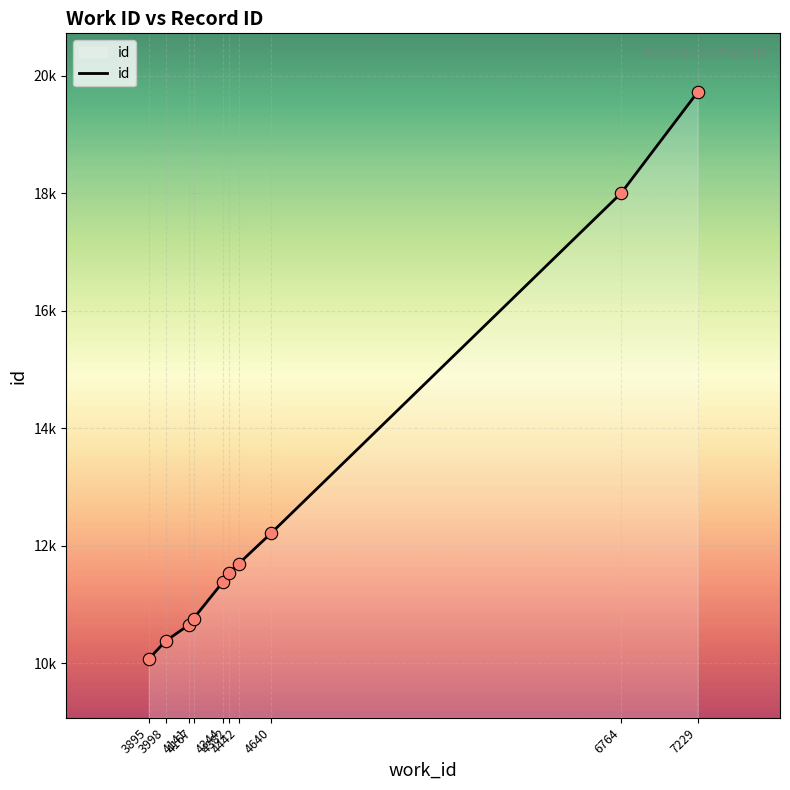

Is this an area chart (filled region under the line)?

Yes